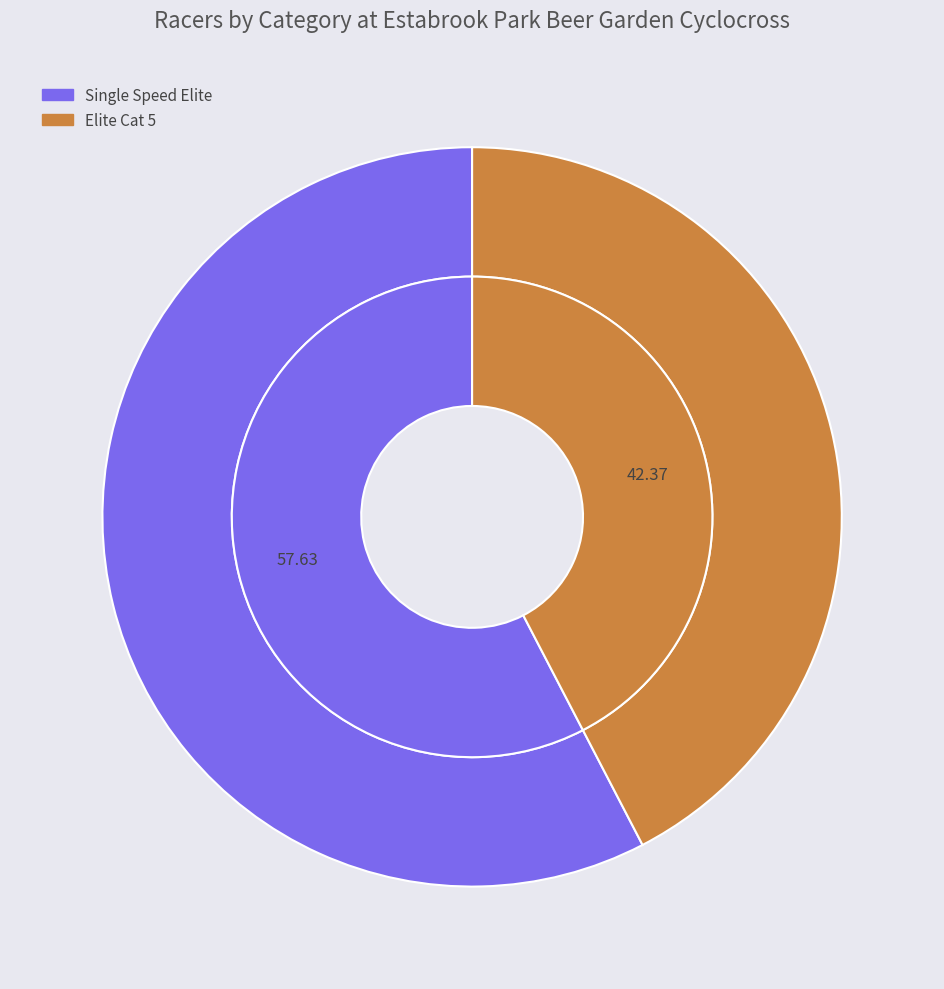

To the nearest percent, what portion does Single Speed Elite represent?

58%